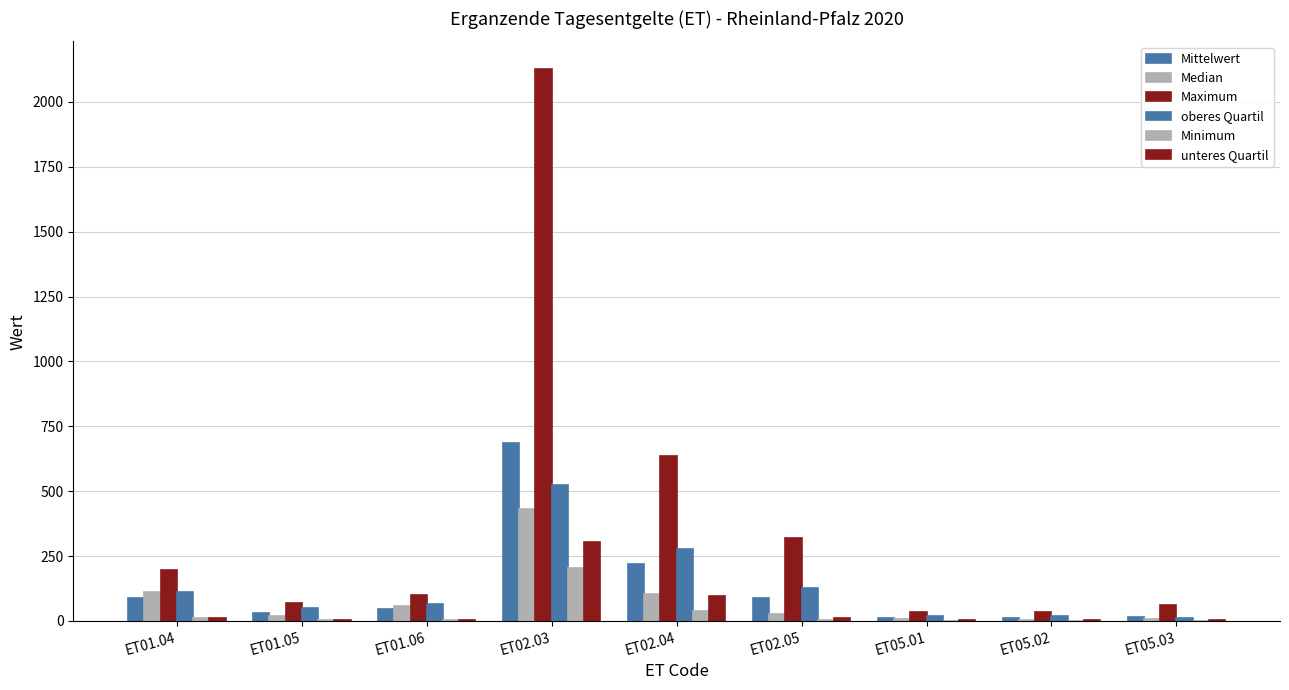

True or false: oberes Quartil has a value of 26.0 at ET05.01.

False